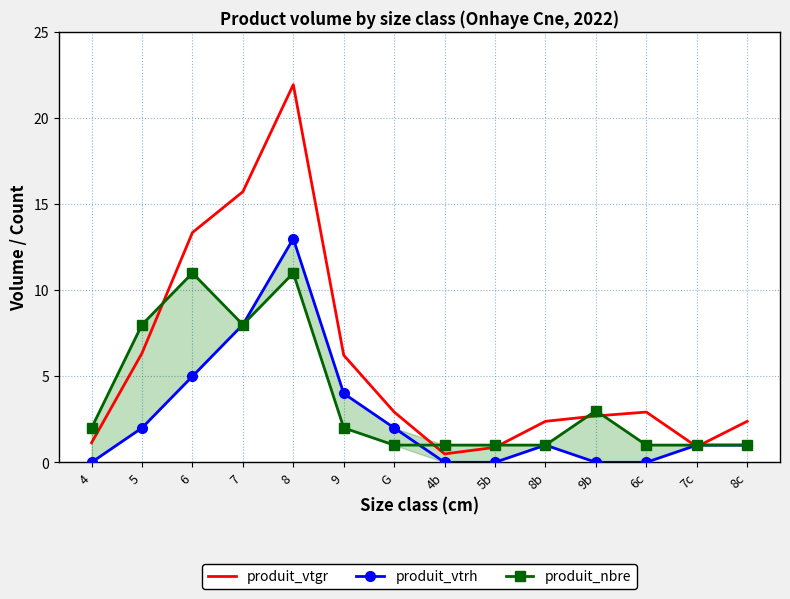

Which series has the largest range (max minus min)?

produit_vtgr